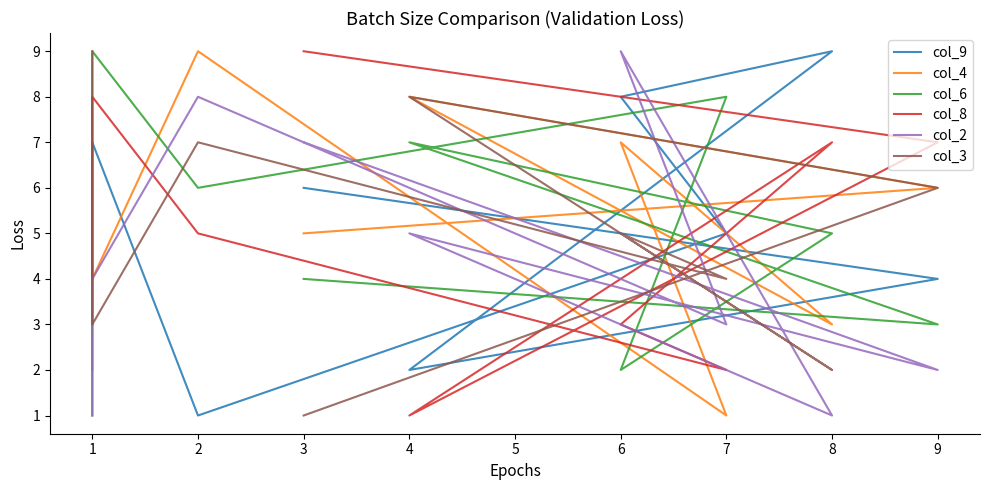

What is the average value of the col_3 series?

5